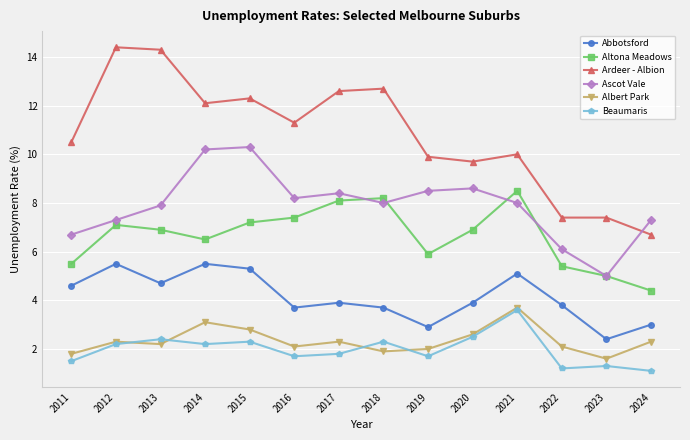

What is the smallest value displayed?

1.1